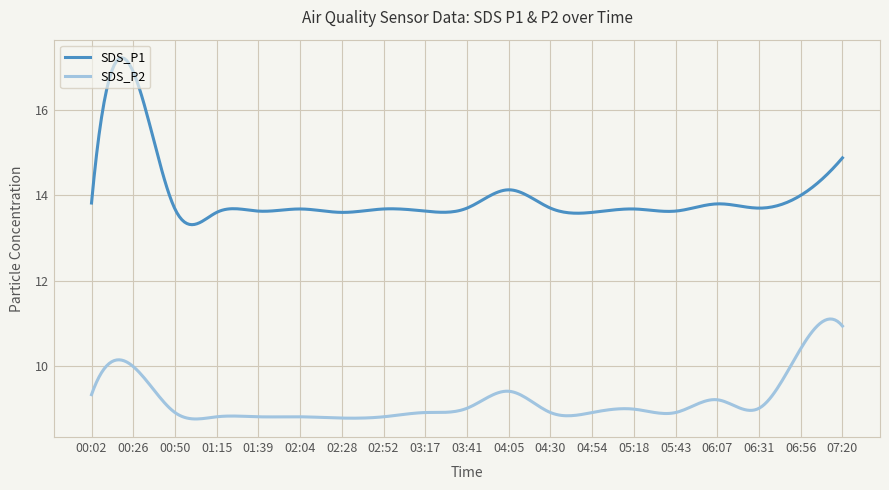

Does the chart display data point markers on the line(s)?

No